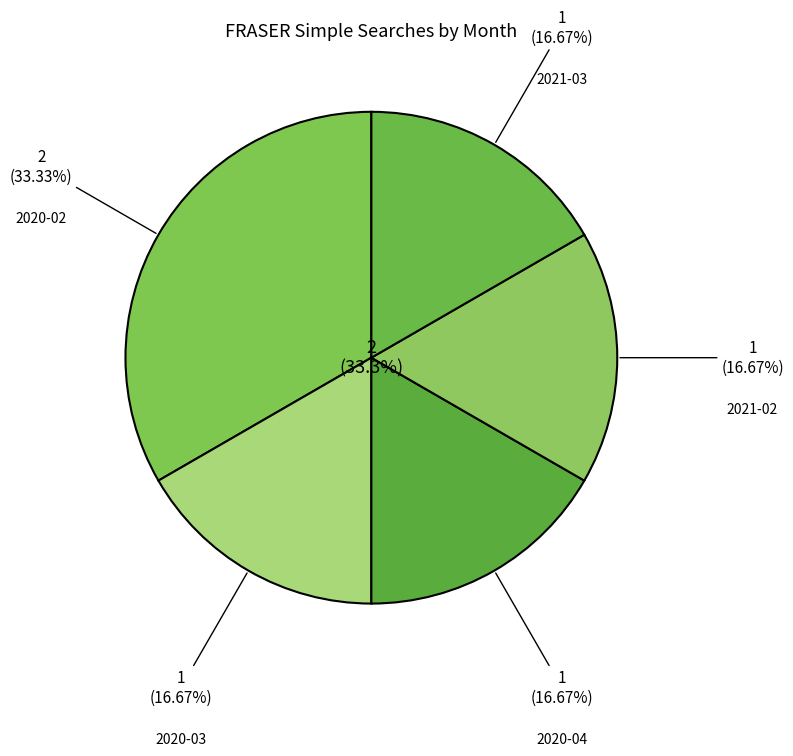

Is it true that 2020-03 is 28% of the pie?

False